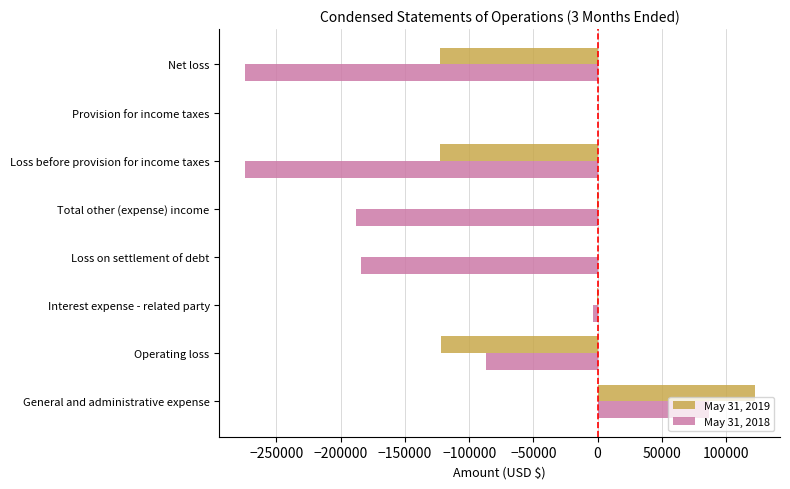

What is the sum of all May 31, 2019 values?

-246420